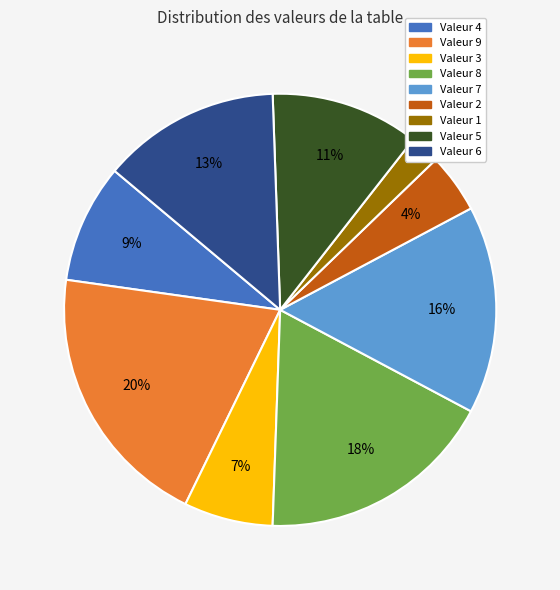

Is there any slice that represents more than half of the pie?

No